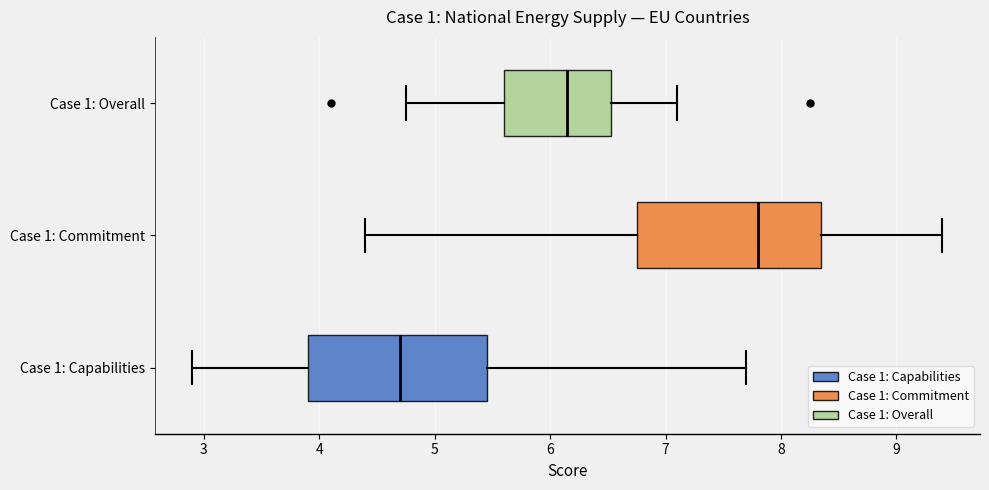

Reading bottom to top, read every box against the x-axis: the position of its median line, the range the box covers, and the ends of its whiskers. The values are not printed on the chart, so give them approximately, as read against the axis.

Case 1: Capabilities: median 4.7, box 3.9 to 5.5, whiskers 2.9 to 7.7
Case 1: Commitment: median 7.8, box 6.8 to 8.4, whiskers 4.4 to 9.4
Case 1: Overall: median 6.2, box 5.6 to 6.5, whiskers 4.8 to 7.1